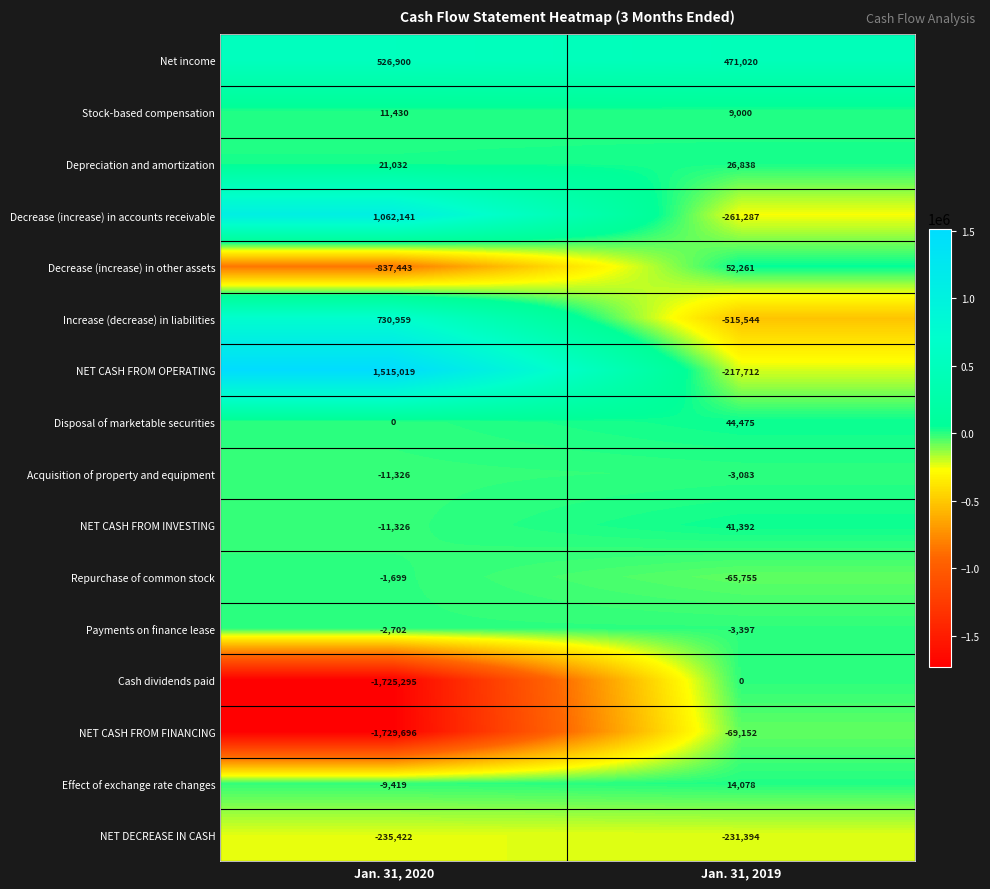

What is the difference between the highest and lowest values at Jan. 31, 2019?

986564